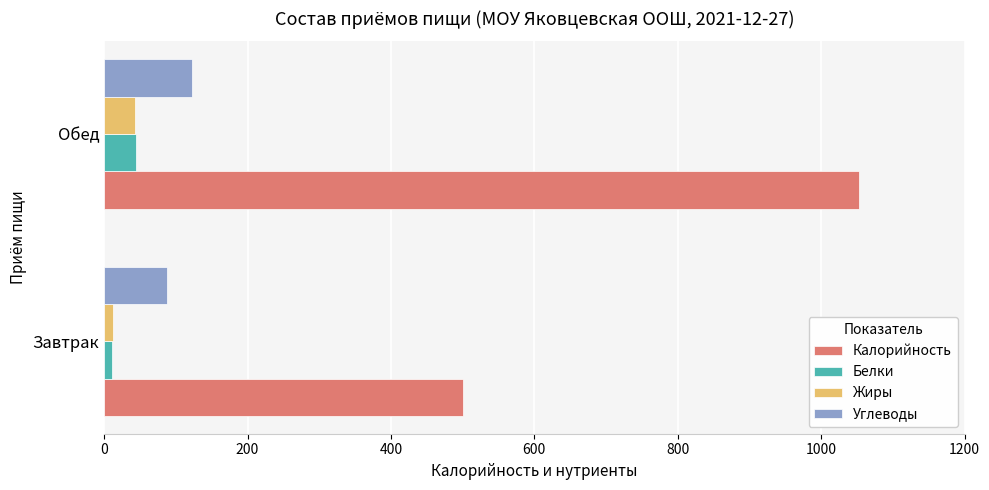

Which series has the widest spread of values?

Калорийность